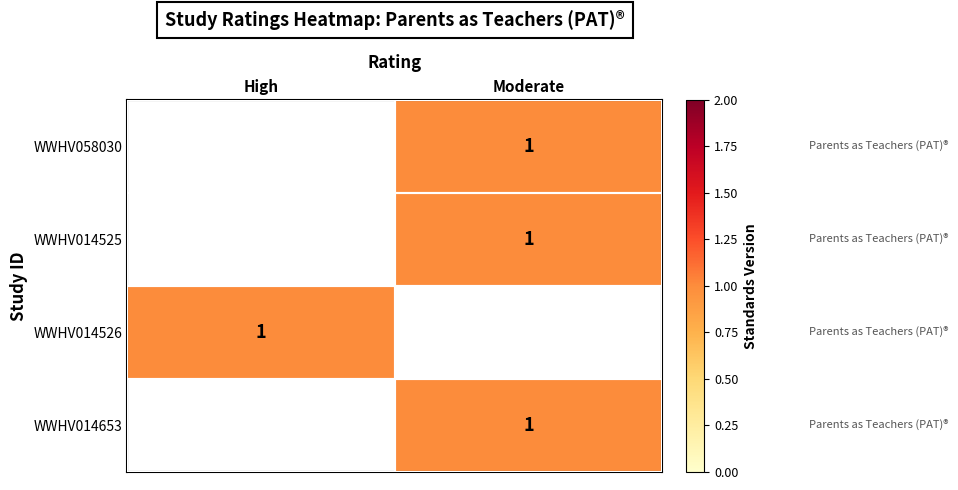

Which series has the widest spread of values?

WWHV014526